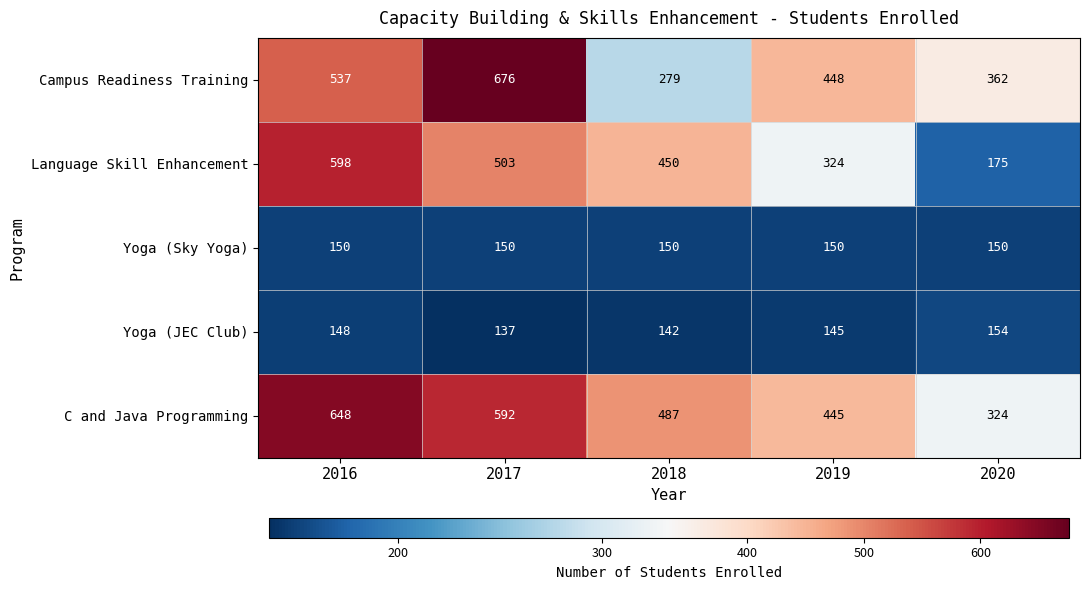

What is the minimum value shown in the chart?

137